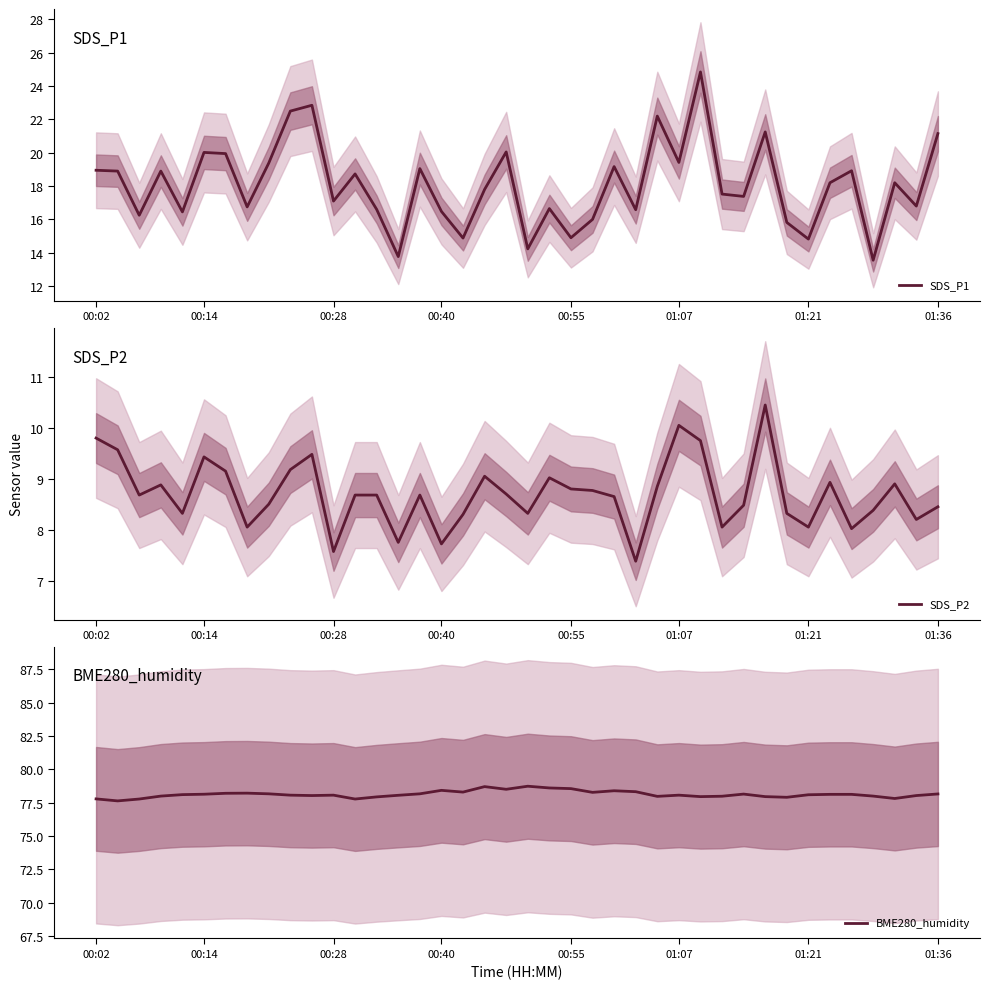

How many lines are shown in the chart?

3